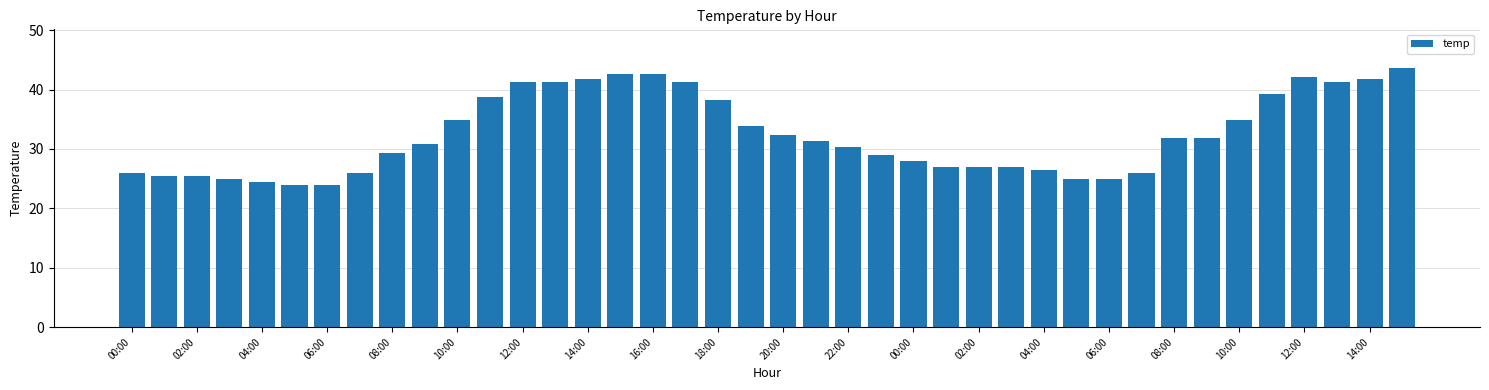

How many bars are there in total?

40